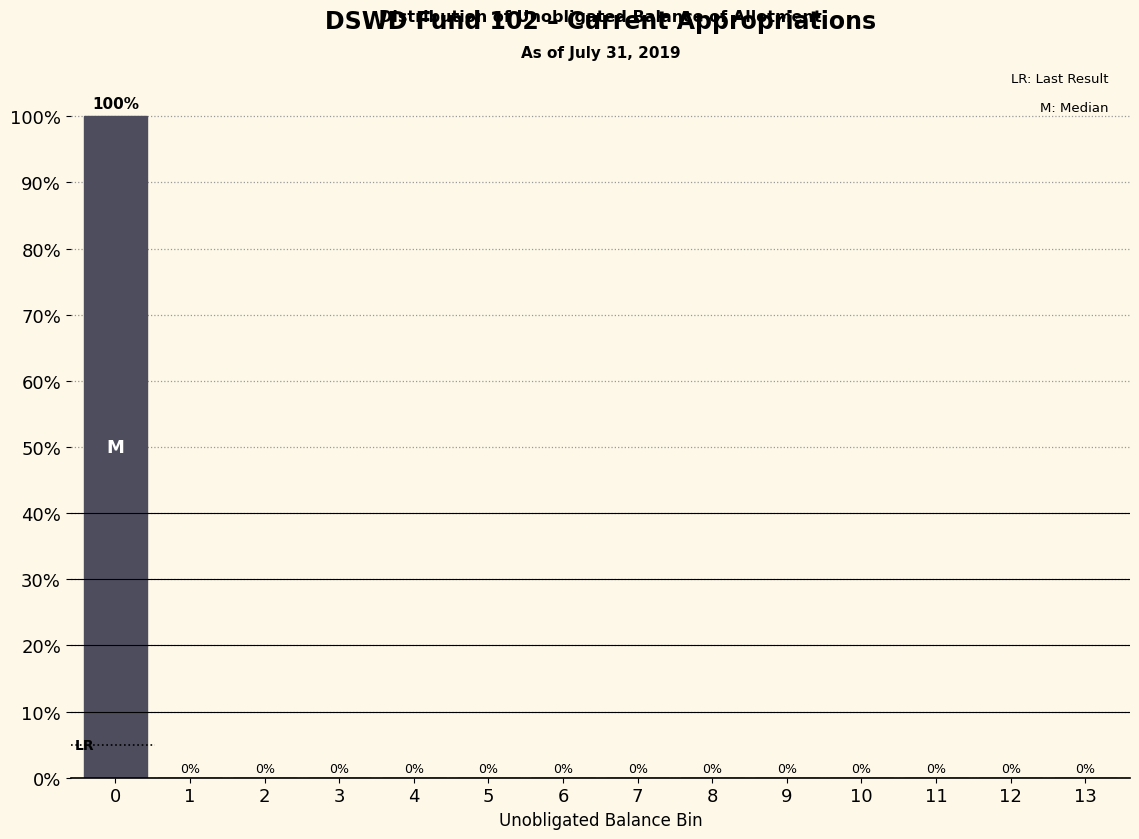

Reading right to left, transcribe all the data shown in this chart.

13=0	12=0	11=0	10=0	9=0	8=0	7=0	6=0	5=0	4=0	3=0	2=0	1=0	0=100